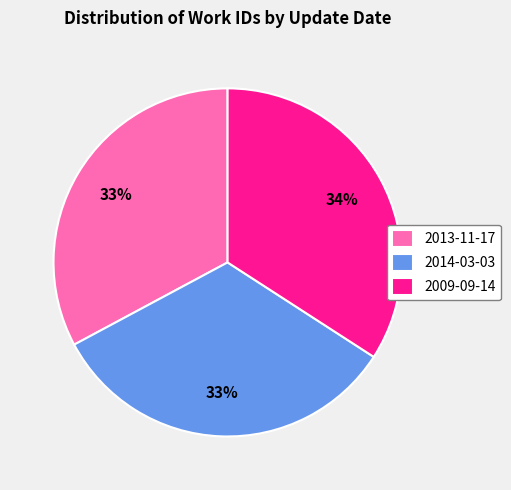

How many slices are in this pie chart?

3